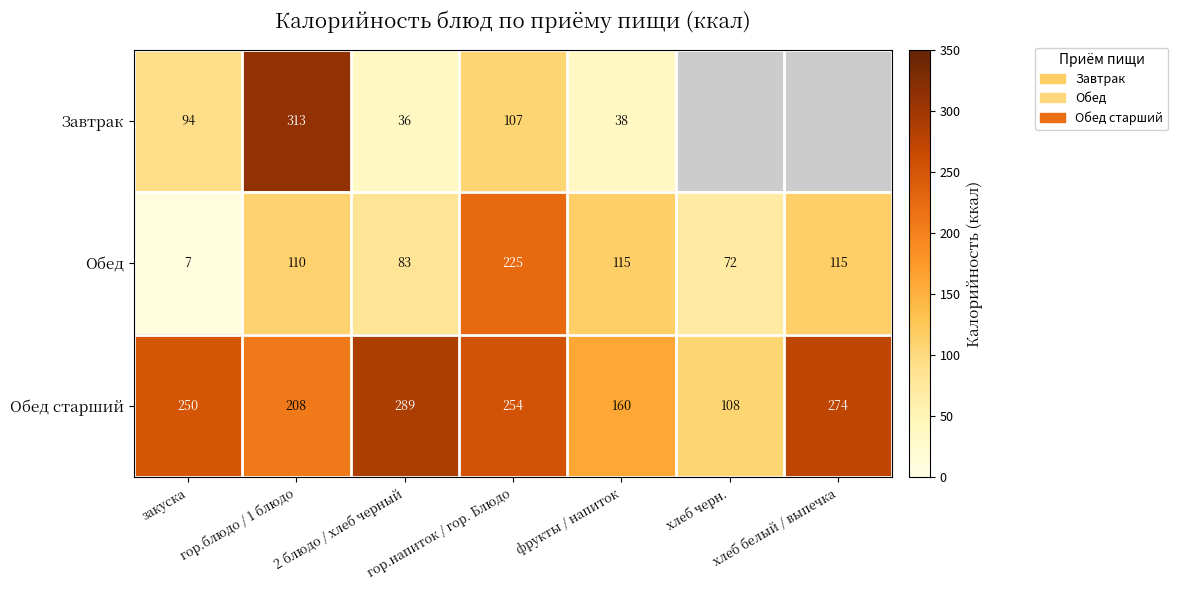

What is the sum of all Обед values?

727